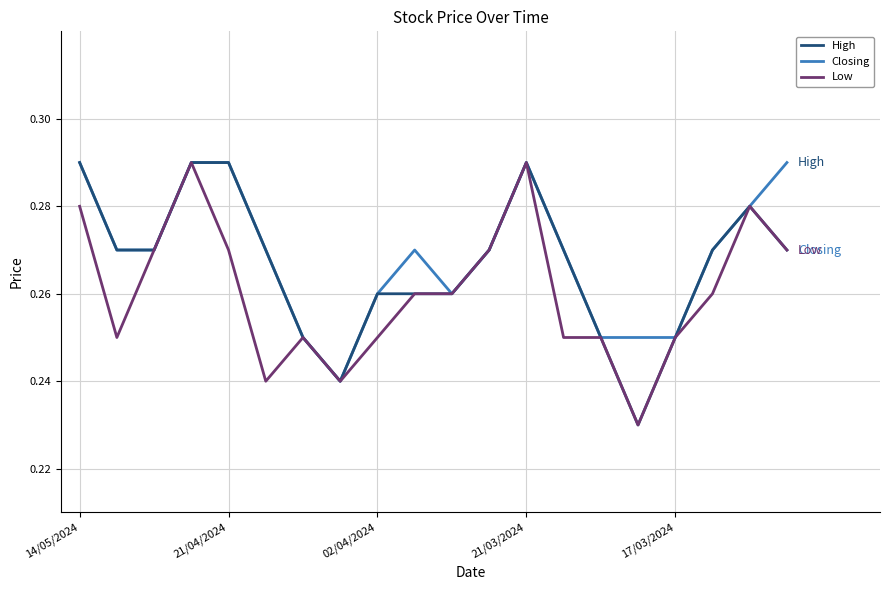

At which label does Low reach its peak?

21/03/2024